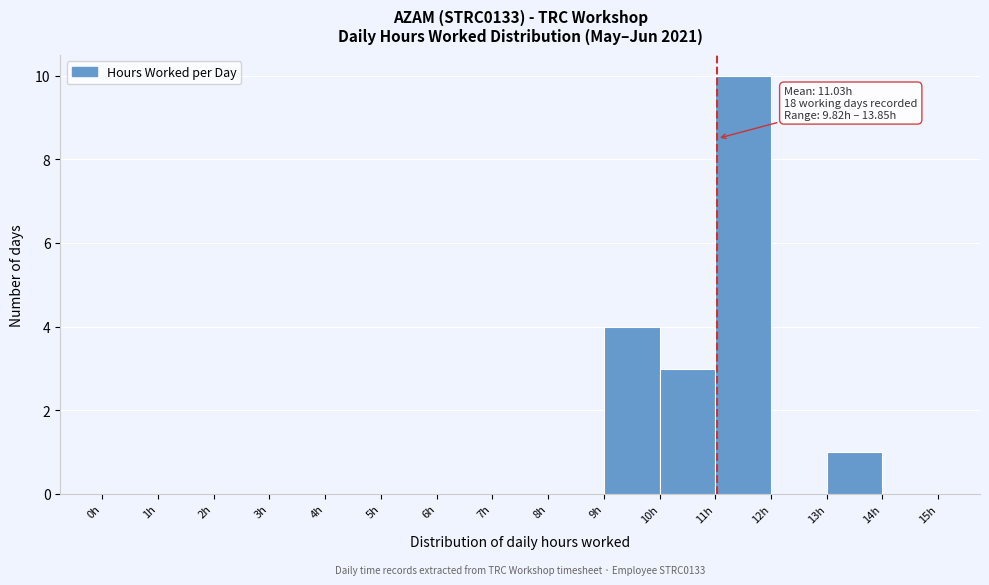

Over which range of the x-axis is the bar tallest?

11 to 12